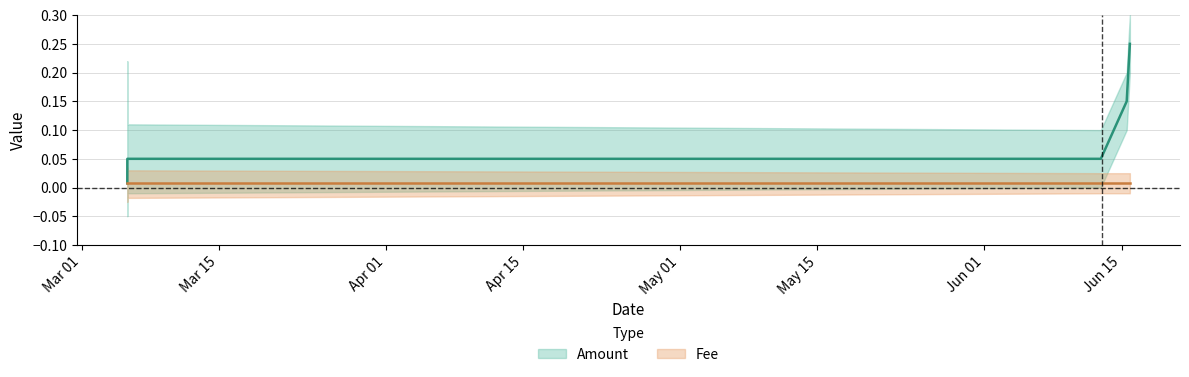

What is the sum of all values?

0.5